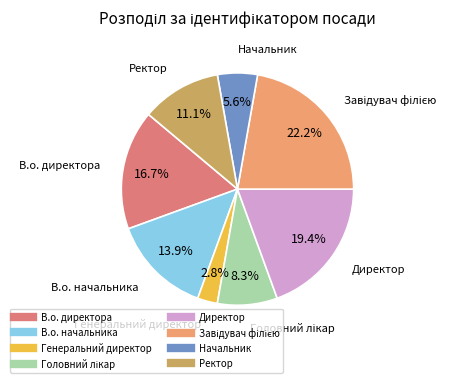

Which slice is the smallest?

Генеральний директор